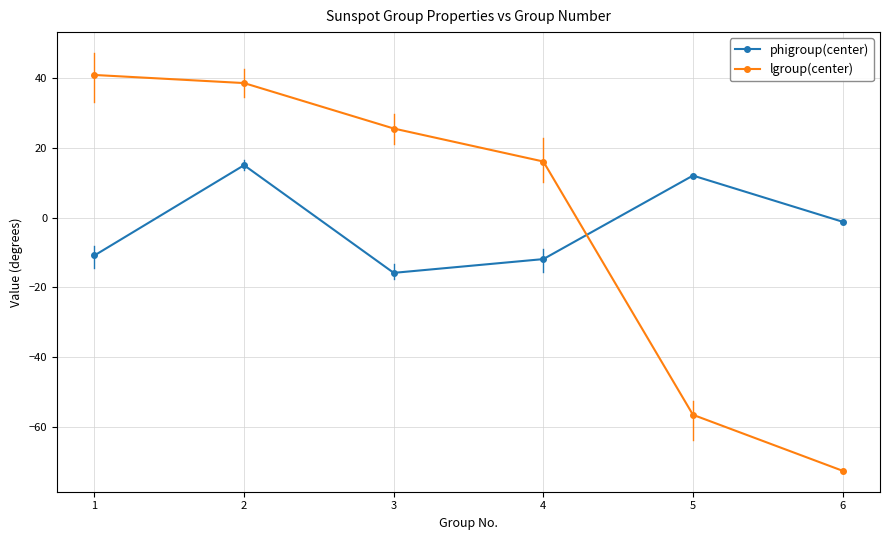

True or false: phigroup(center) has more than 0 points higher than both neighbors.

True